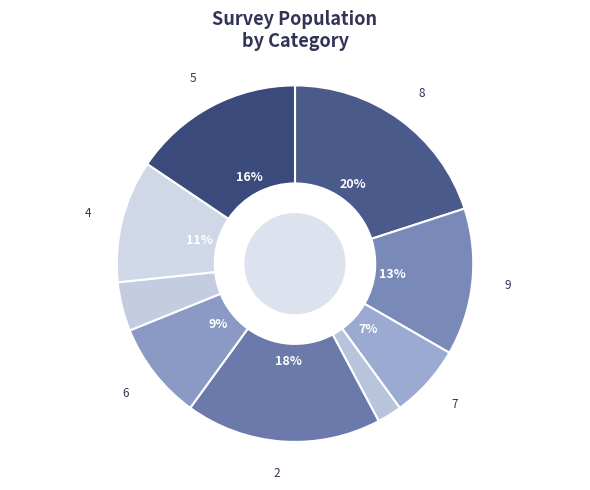

How many slices are in this pie chart?

9